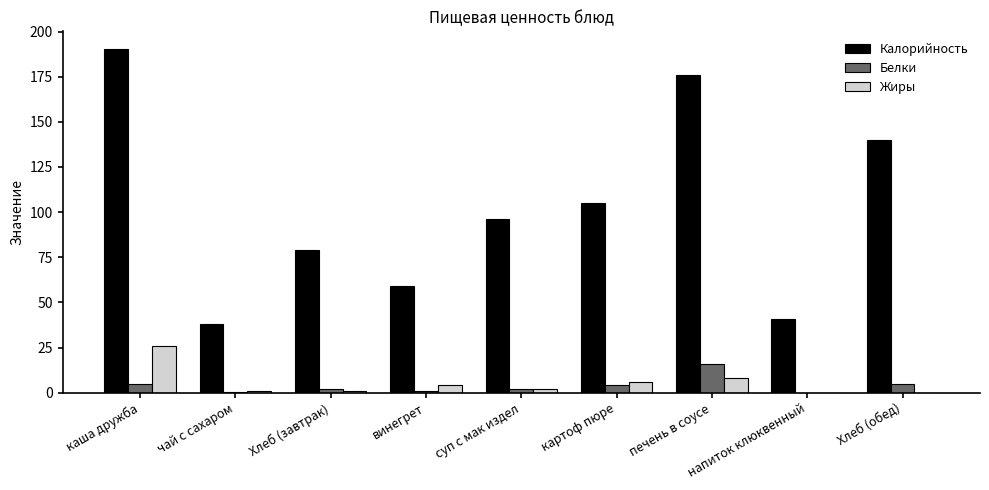

What is the maximum value for Белки?

16.0